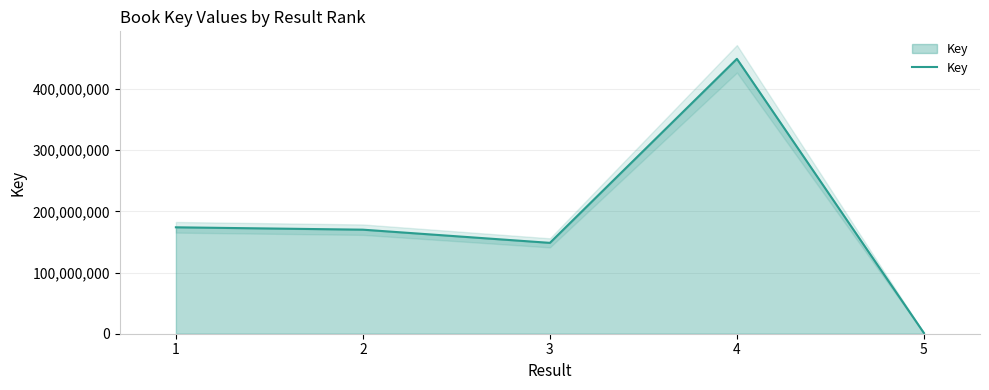

How many distinct data groups are displayed?

1